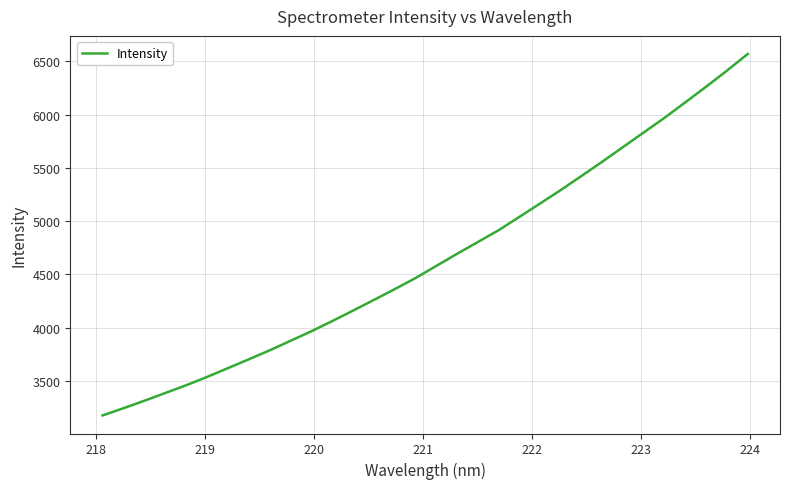

What is the greatest value displayed?

6569.9